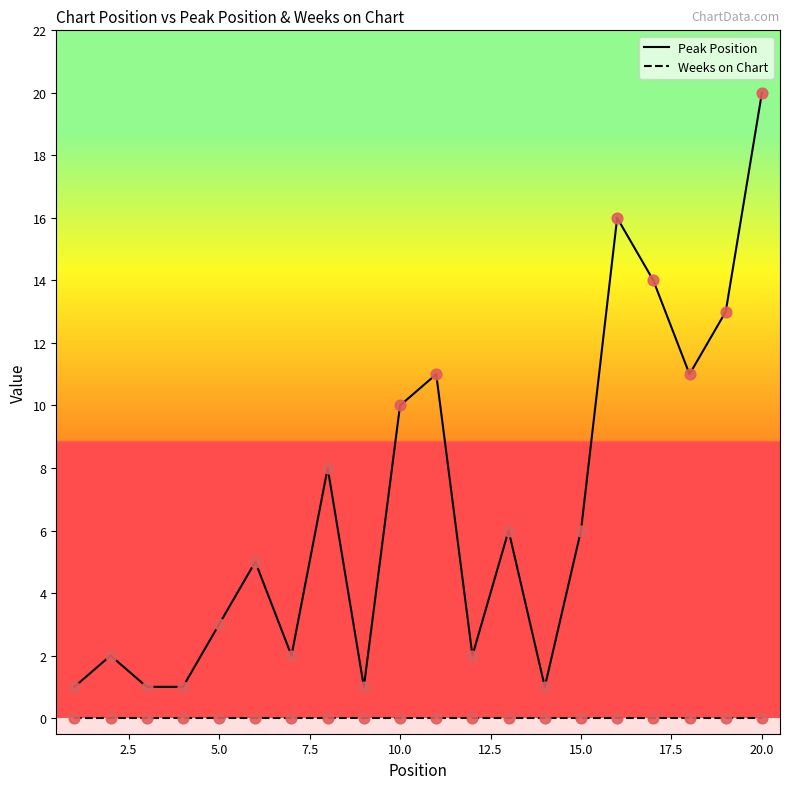

Which series has the widest spread of values?

Peak Position